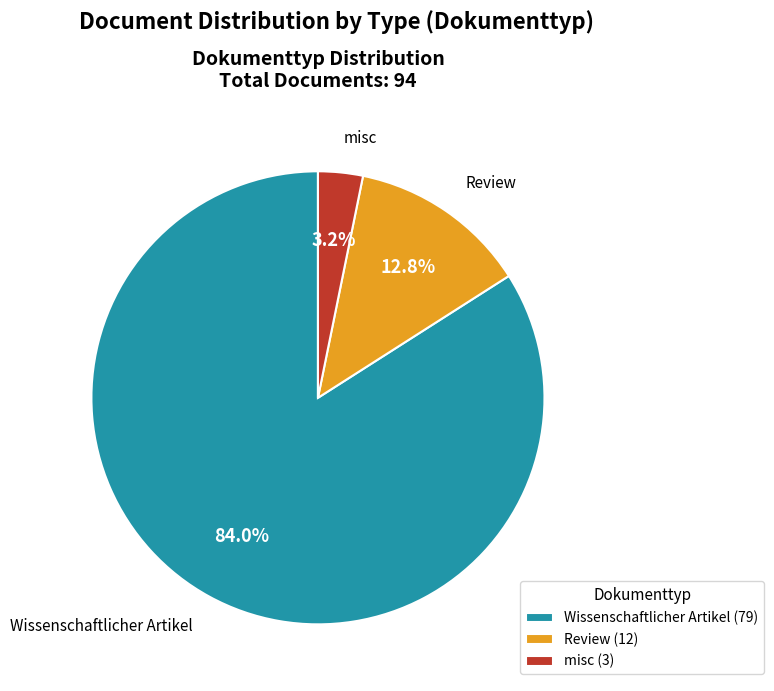

Rank the categories by value from highest to lowest.

Wissenschaftlicher Artikel, Review, misc